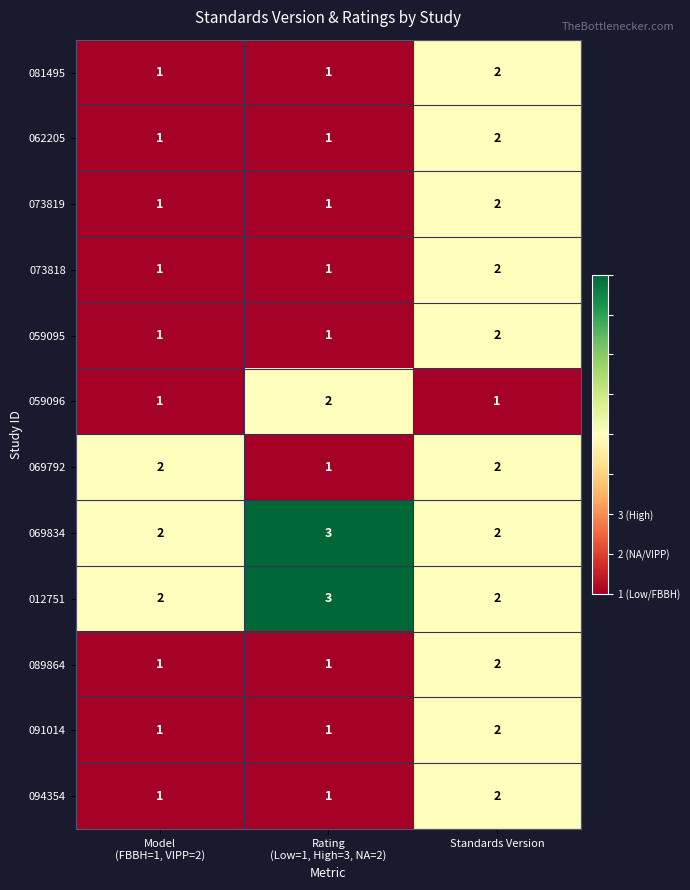

The 081495 series shows 3 at Standards Version. True or false?

False